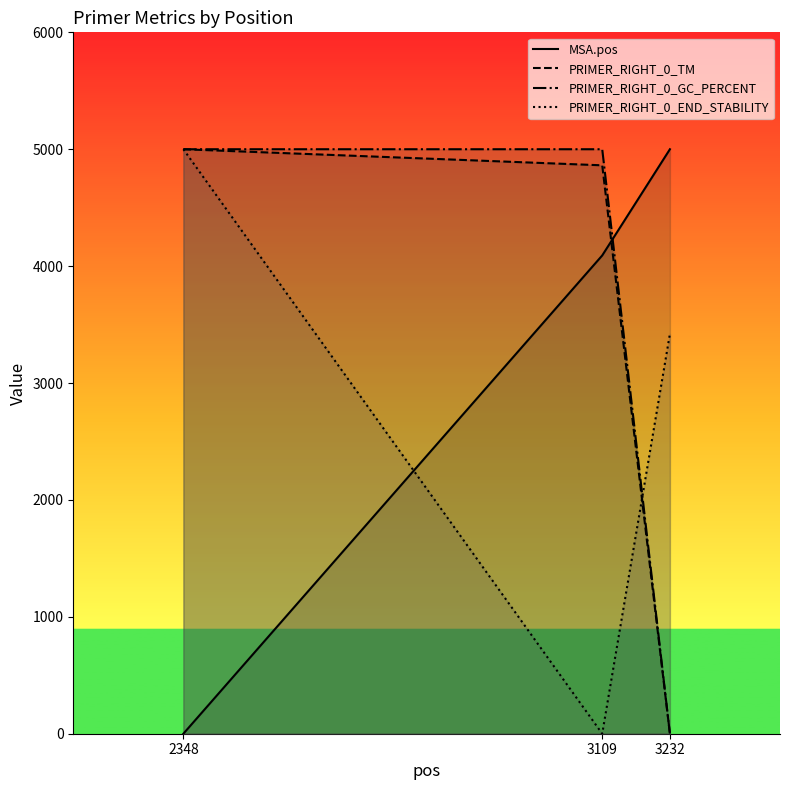

Reading left to right, list all the values displayed in this chart.

MSA.pos: 0.0	4091.4	5000.0
PRIMER_RIGHT_0_TM: 5000.0	4862.4	0.0
PRIMER_RIGHT_0_GC_PERCENT: 5000.0	5000.0	0.0
PRIMER_RIGHT_0_END_STABILITY: 5000.0	0.0	3421.1